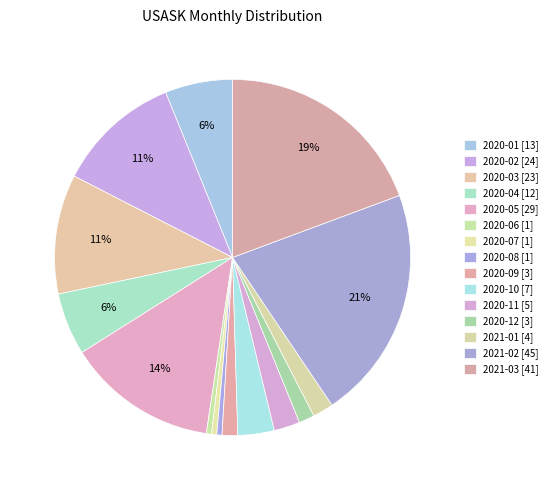

Is it true that 2021-02 is 15% of the pie?

False